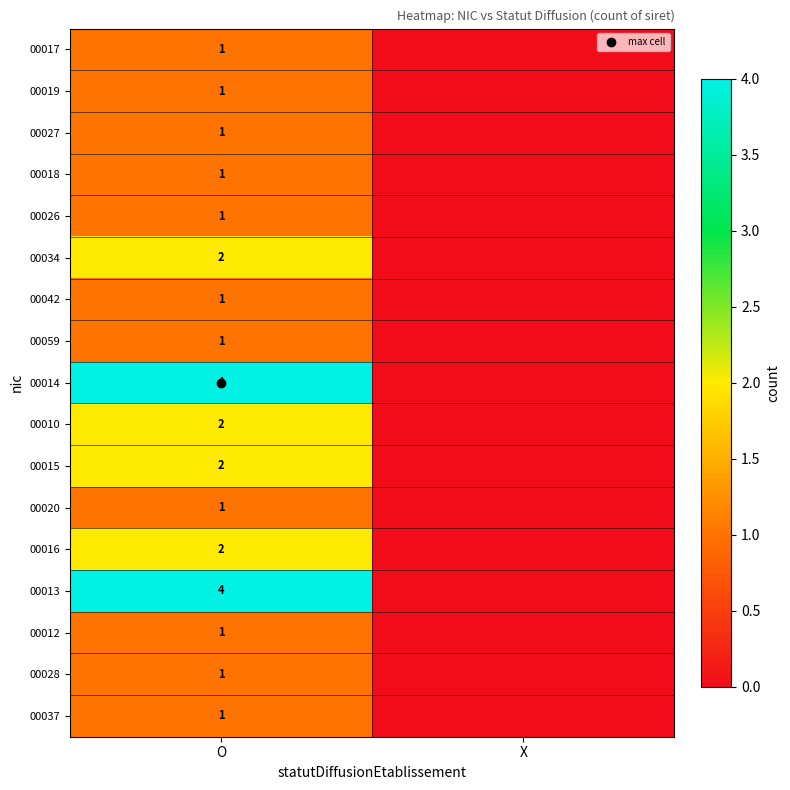

At which category is the sum across all series the highest?

O